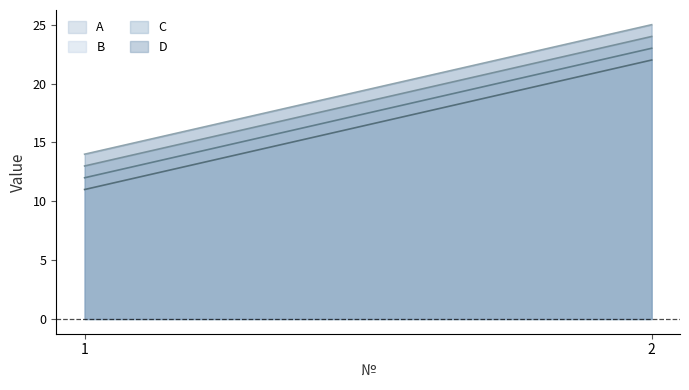

Reading left to right, what are all the values shown in this chart?

A: 1=11	2=22
B: 1=12	2=23
C: 1=13	2=24
D: 1=14	2=25